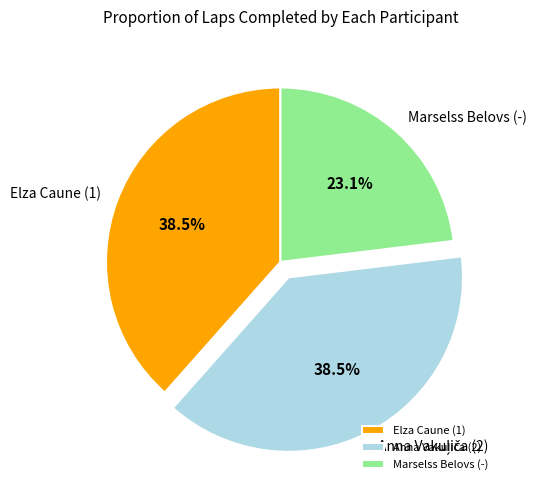

The Elza Caune (1) slice represents 48% of the pie. True or false?

False